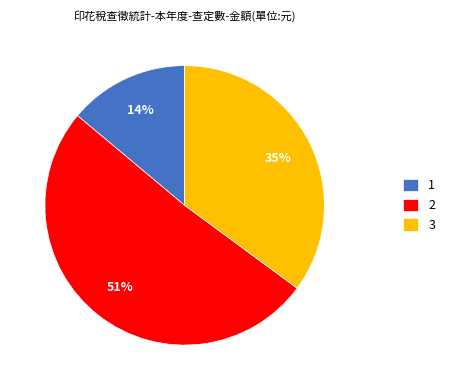

Count the number of slices in the pie.

3